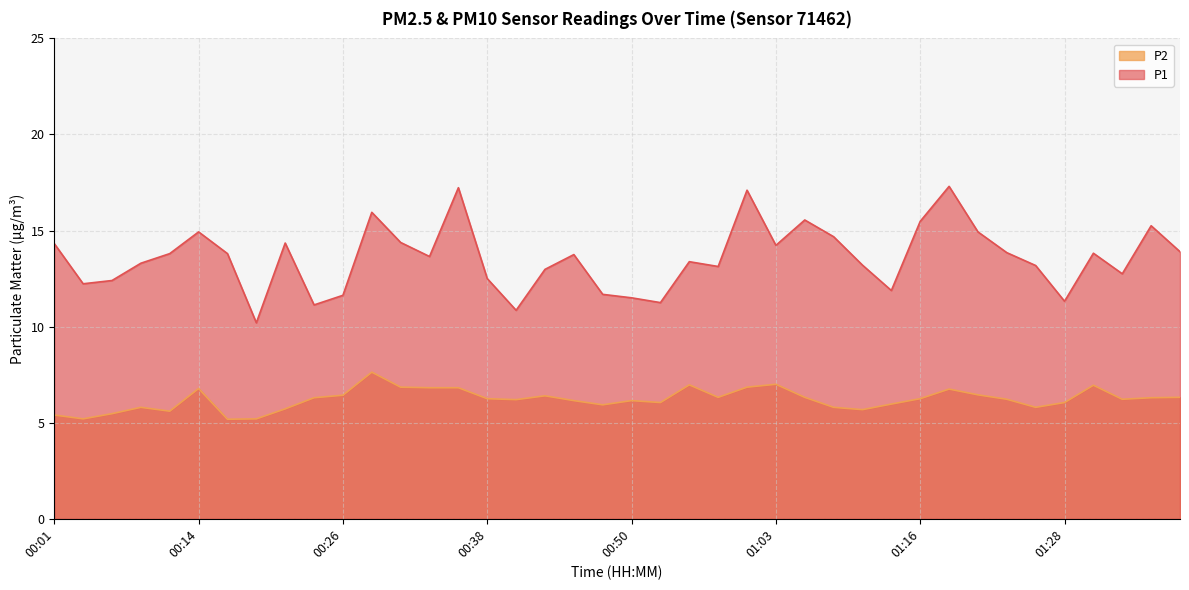

The P1 series shows 5.1 at 01:21. True or false?

False